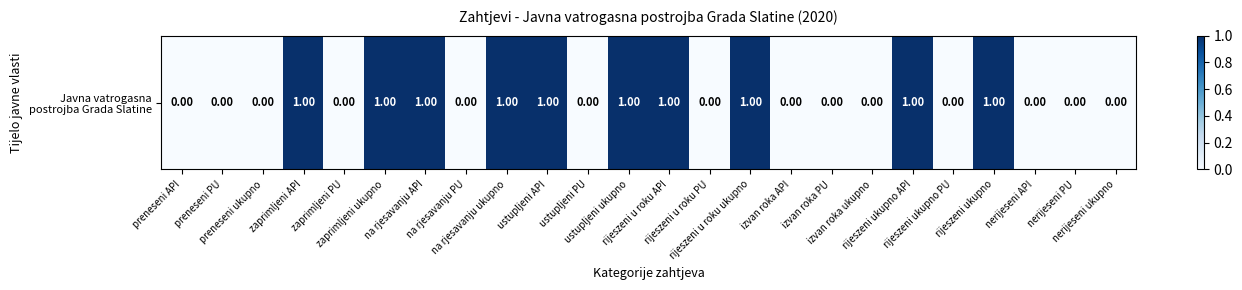

Which category has the lowest value across all series?

preneseni API